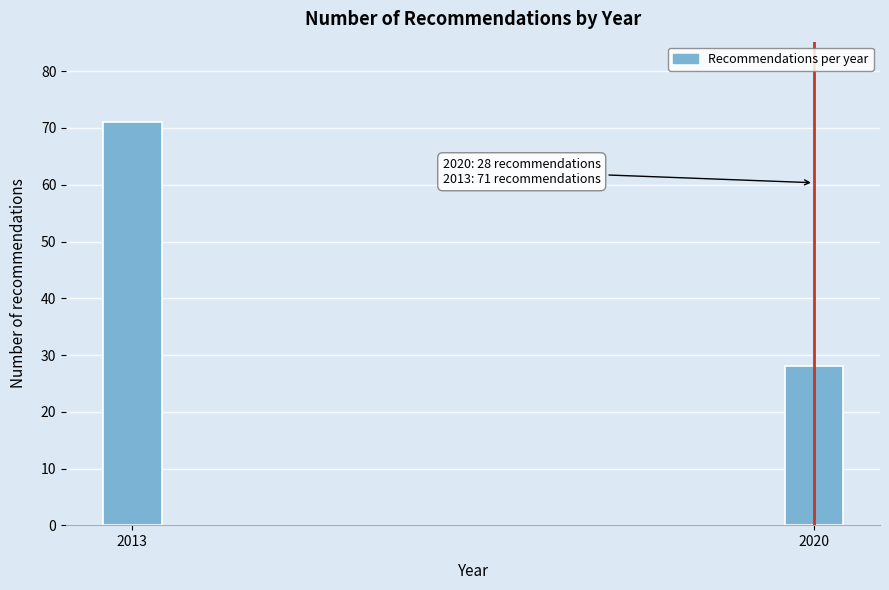

Reading right to left, extract all data points from this chart.

28	71